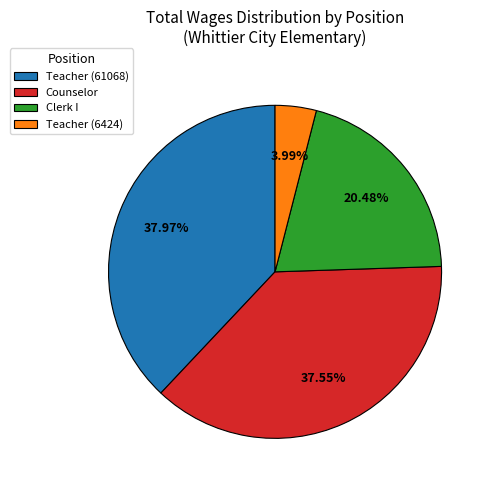

To the nearest percent, what is the difference between the Clerk I and Teacher (61068) slice percentages?

17%